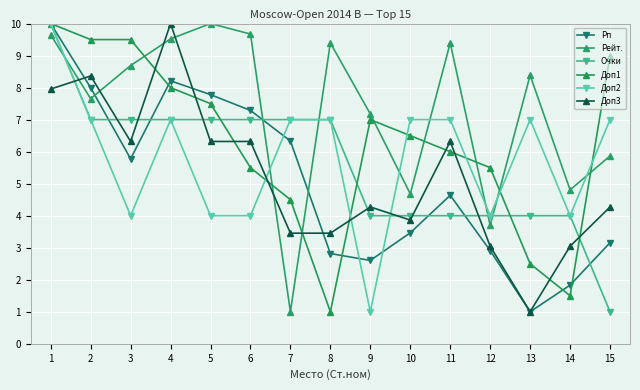

Which category has the highest value in the Рейт. series?

5